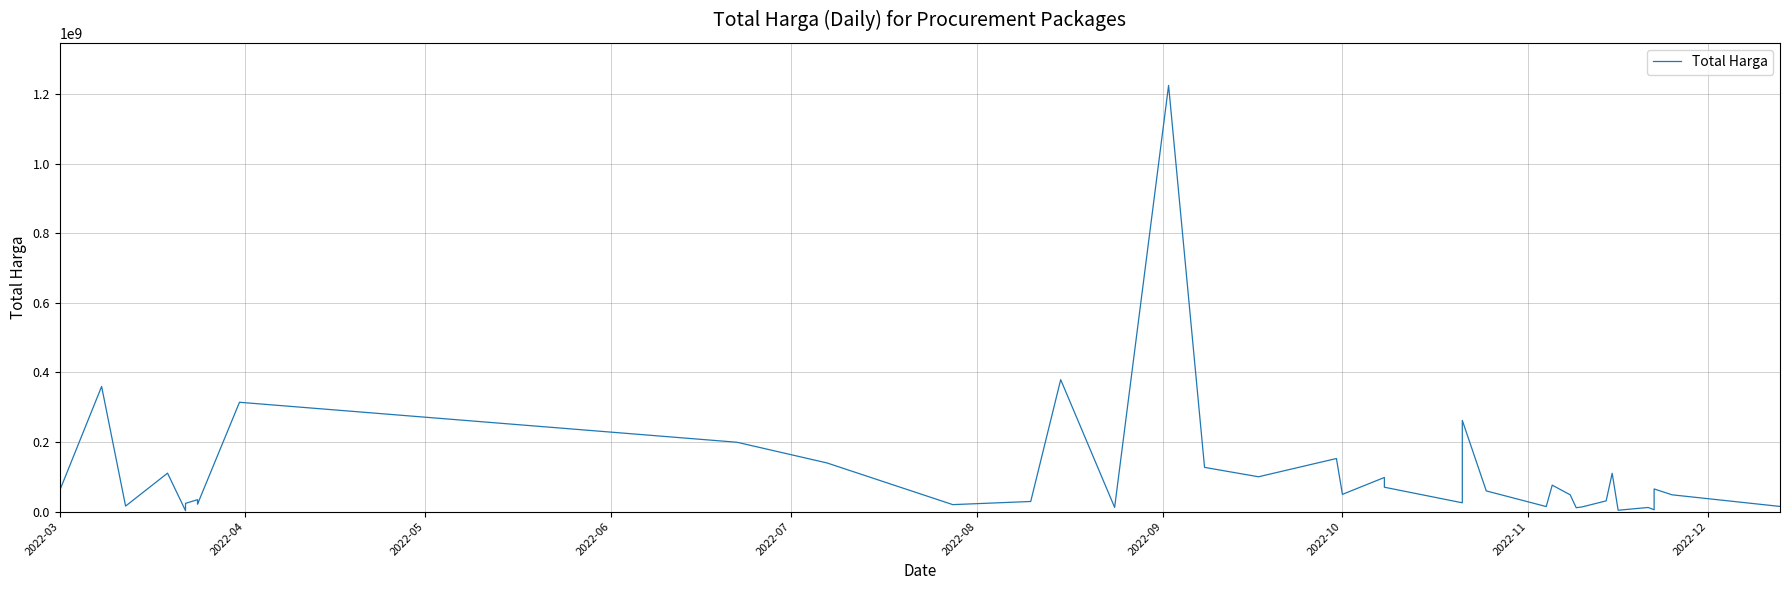

What is the minimum value shown in the chart?

2395750